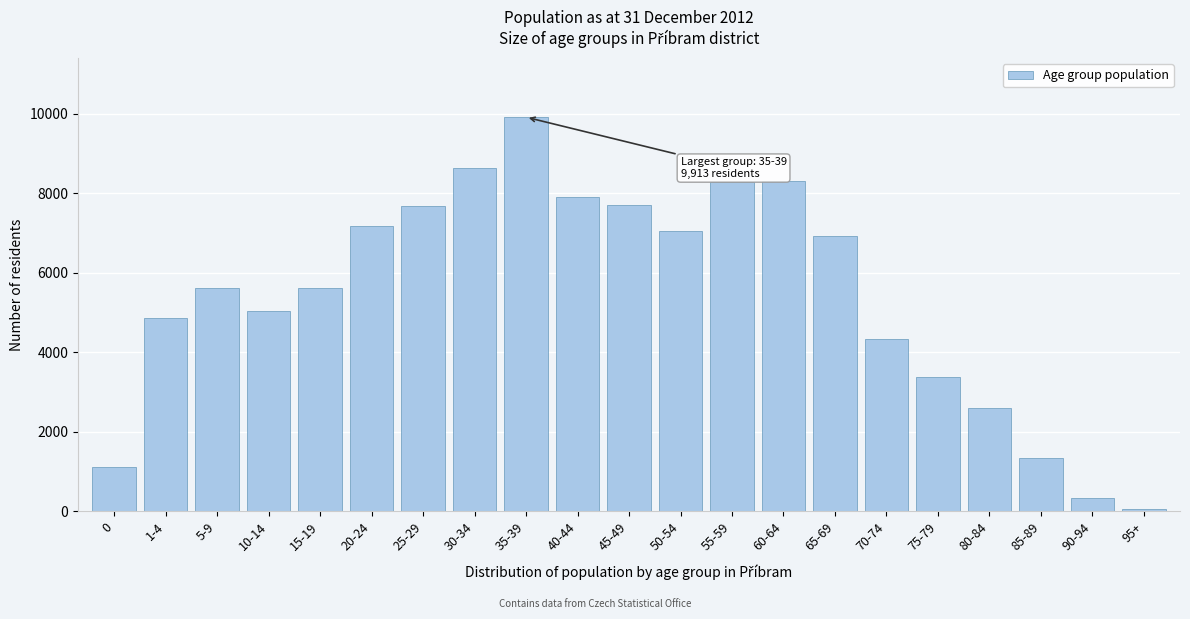

What is the change in value from 10-14 to 75-79?

-1655